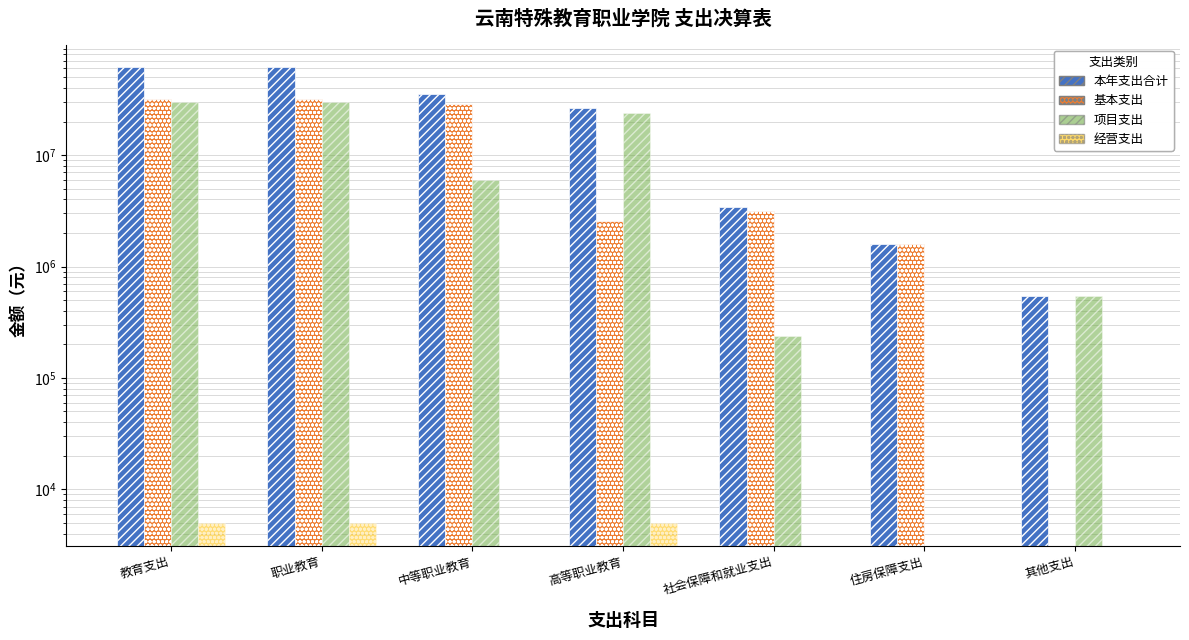

The value of 基本支出 at 住房保障支出 is 972729.4. True or false?

False